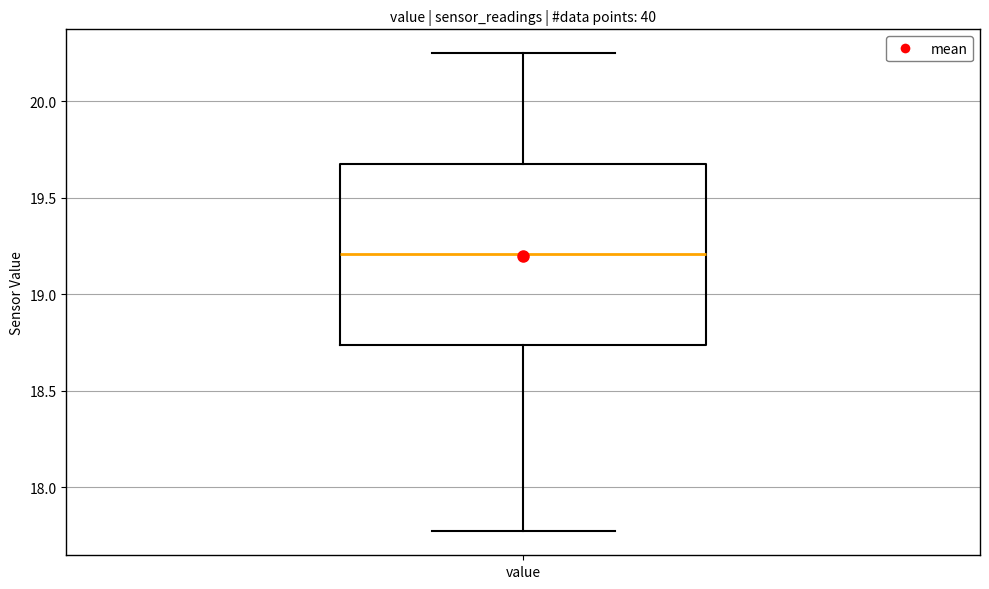

Read this box plot against the y-axis: the position of the median line, the range covered by the box, and the ends of both whiskers. The values are not printed on the chart, so give them approximately, as read against the axis.

median 19.20, box 18.75 to 19.70, whiskers 17.75 to 20.25